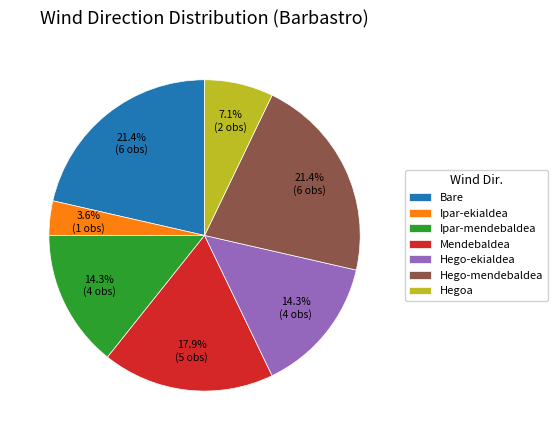

What is the ratio of the value at Mendebaldea to the value at Hegoa?

2.5